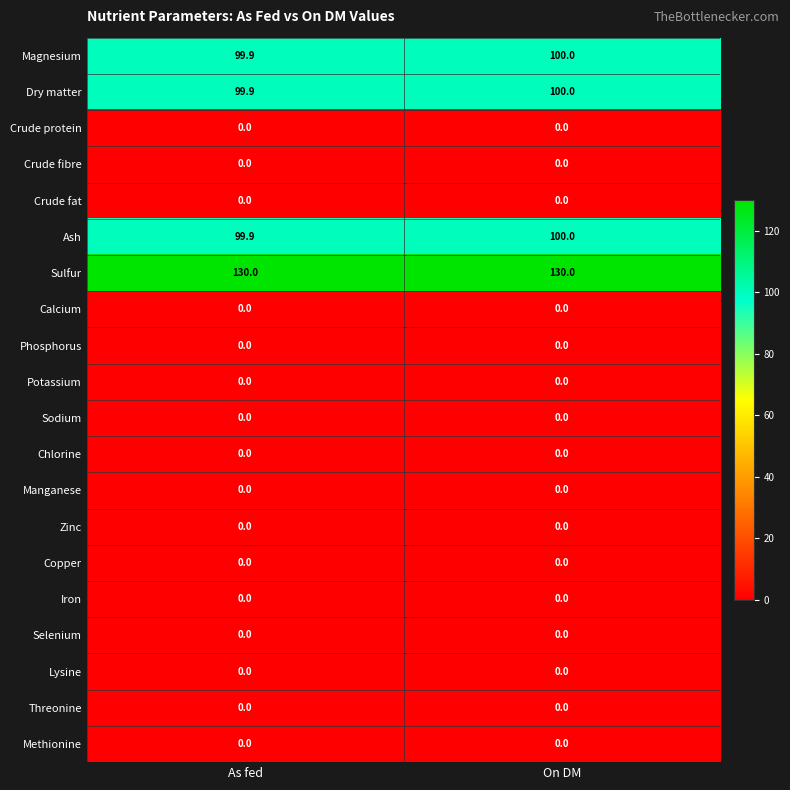

What is the total value across all series at As fed?

429.7